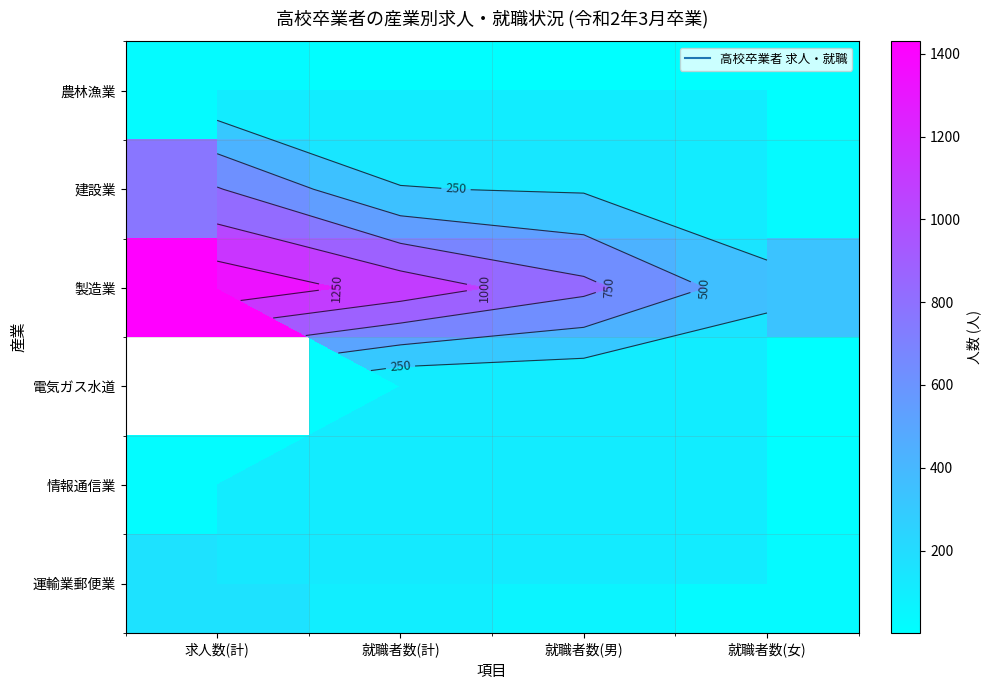

Between 求人数(計) and 就職者数(女), which series saw the biggest shift?

製造業